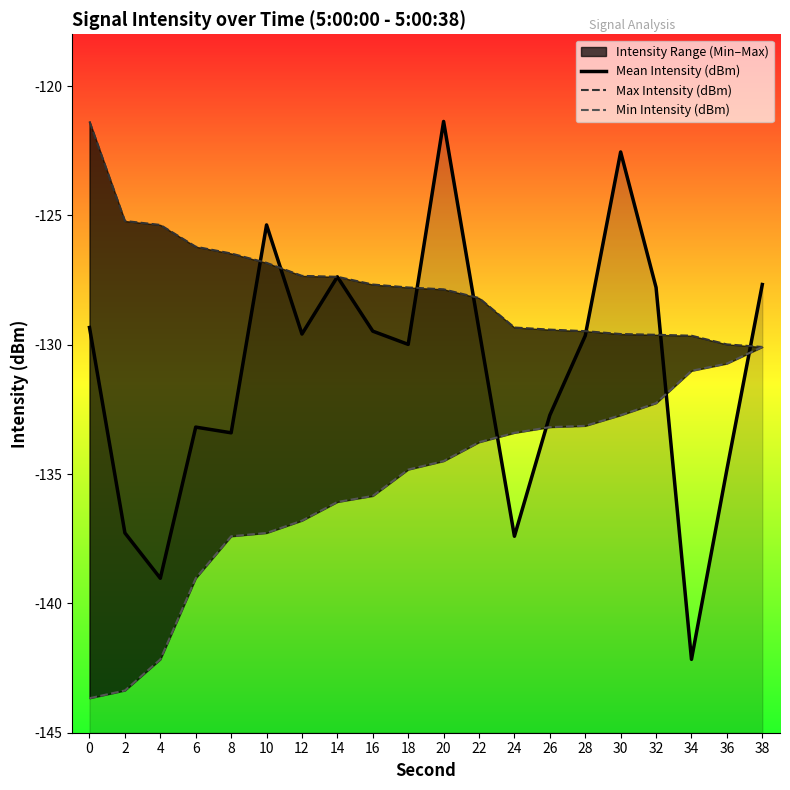

What is the value of the Max Intensity (dBm) point at the 14th from the left?

-129.4